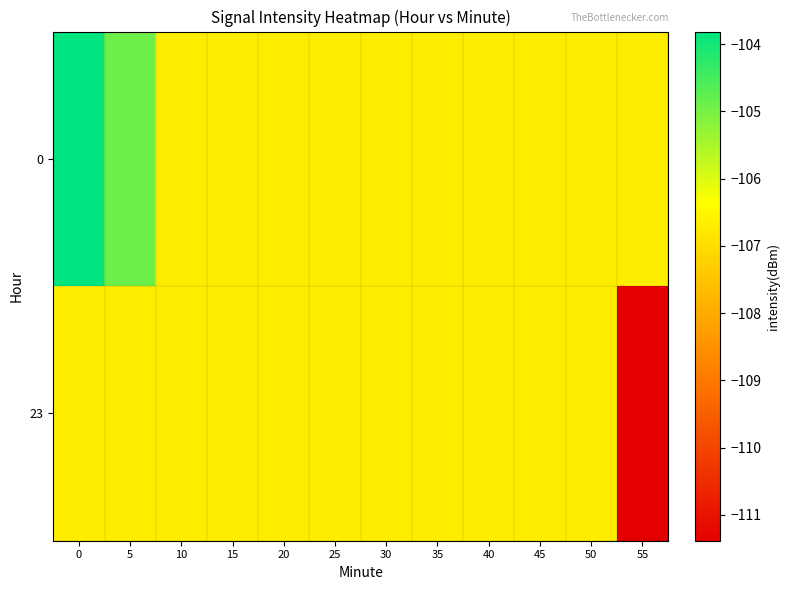

Reading left to right, list all the values displayed in this chart.

0: 0=-103.8	5=-104.9	10=-106.7	15=-106.7	20=-106.7	25=-106.7	30=-106.7	35=-106.7	40=-106.7	45=-106.7	50=-106.7	55=-106.7
23: 0=-106.7	5=-106.7	10=-106.7	15=-106.7	20=-106.7	25=-106.7	30=-106.7	35=-106.7	40=-106.7	45=-106.7	50=-106.7	55=-111.4